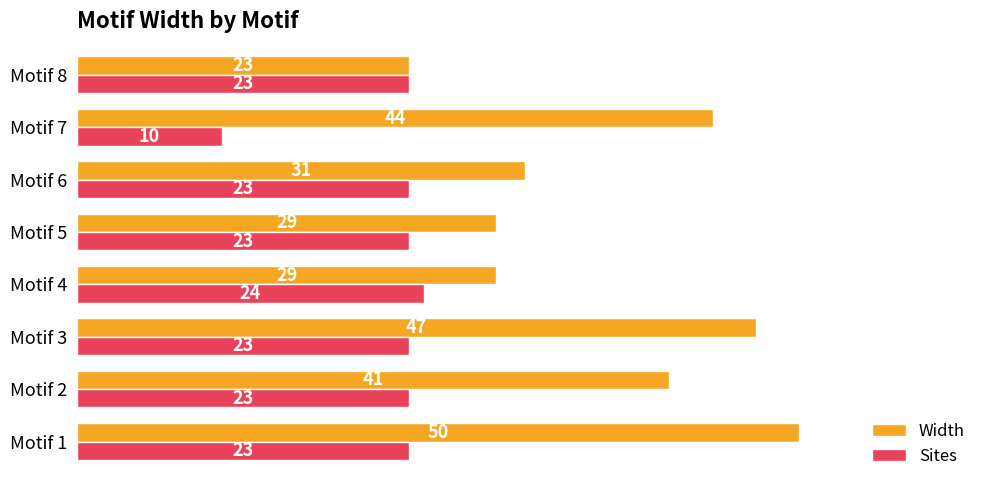

The Width series shows 17 at Motif 3. True or false?

False